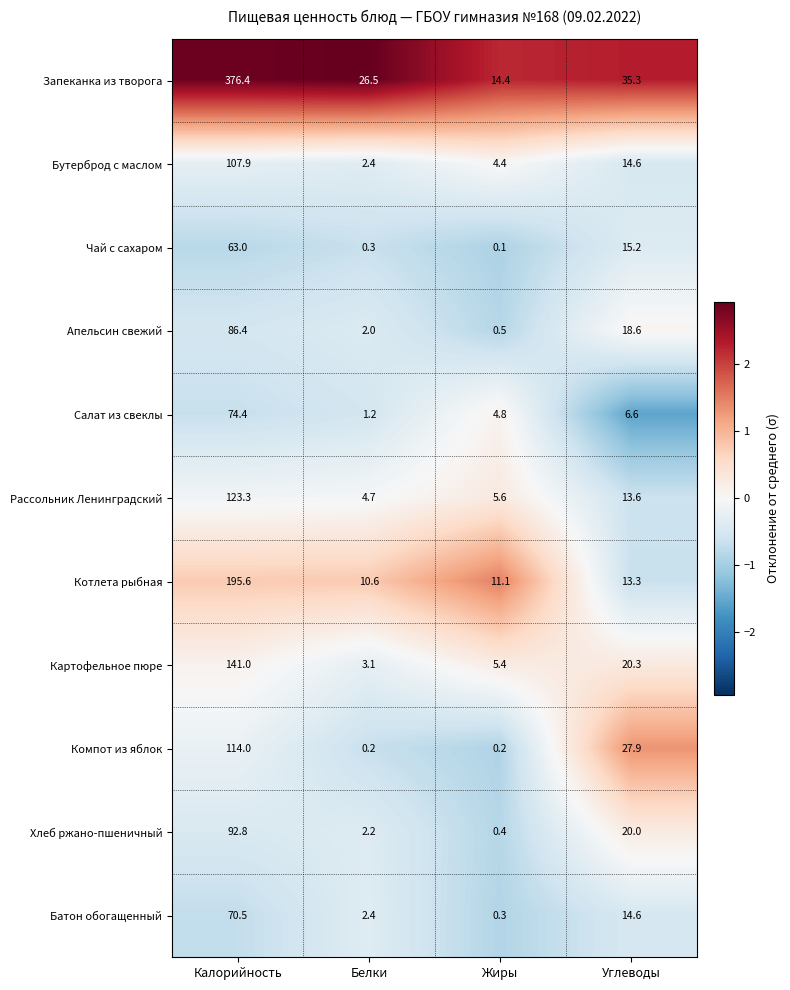

Count the number of data series in this chart.

11